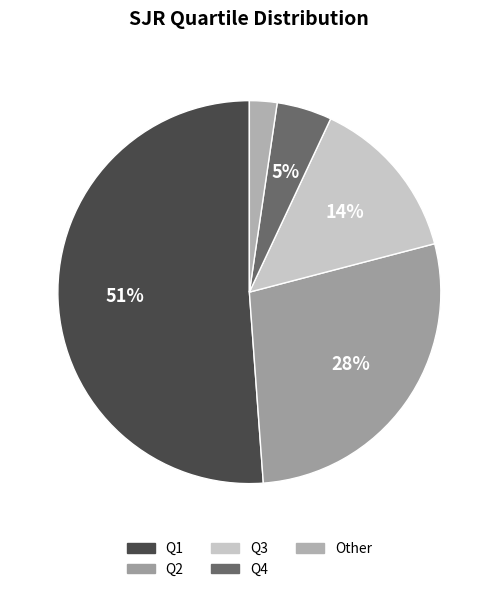

What percentage is the Q4 slice, to the nearest percent?

5%